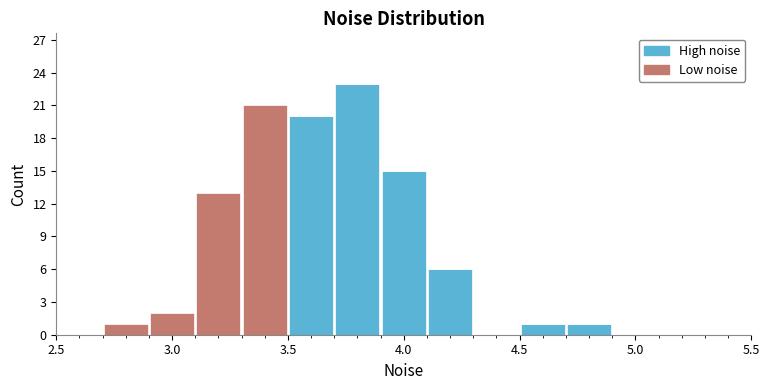

What is the total height of the stacked bar covering 3.7 to 3.9 on the x-axis? The values are not printed on the chart, so give them approximately, as read against the axis.

23